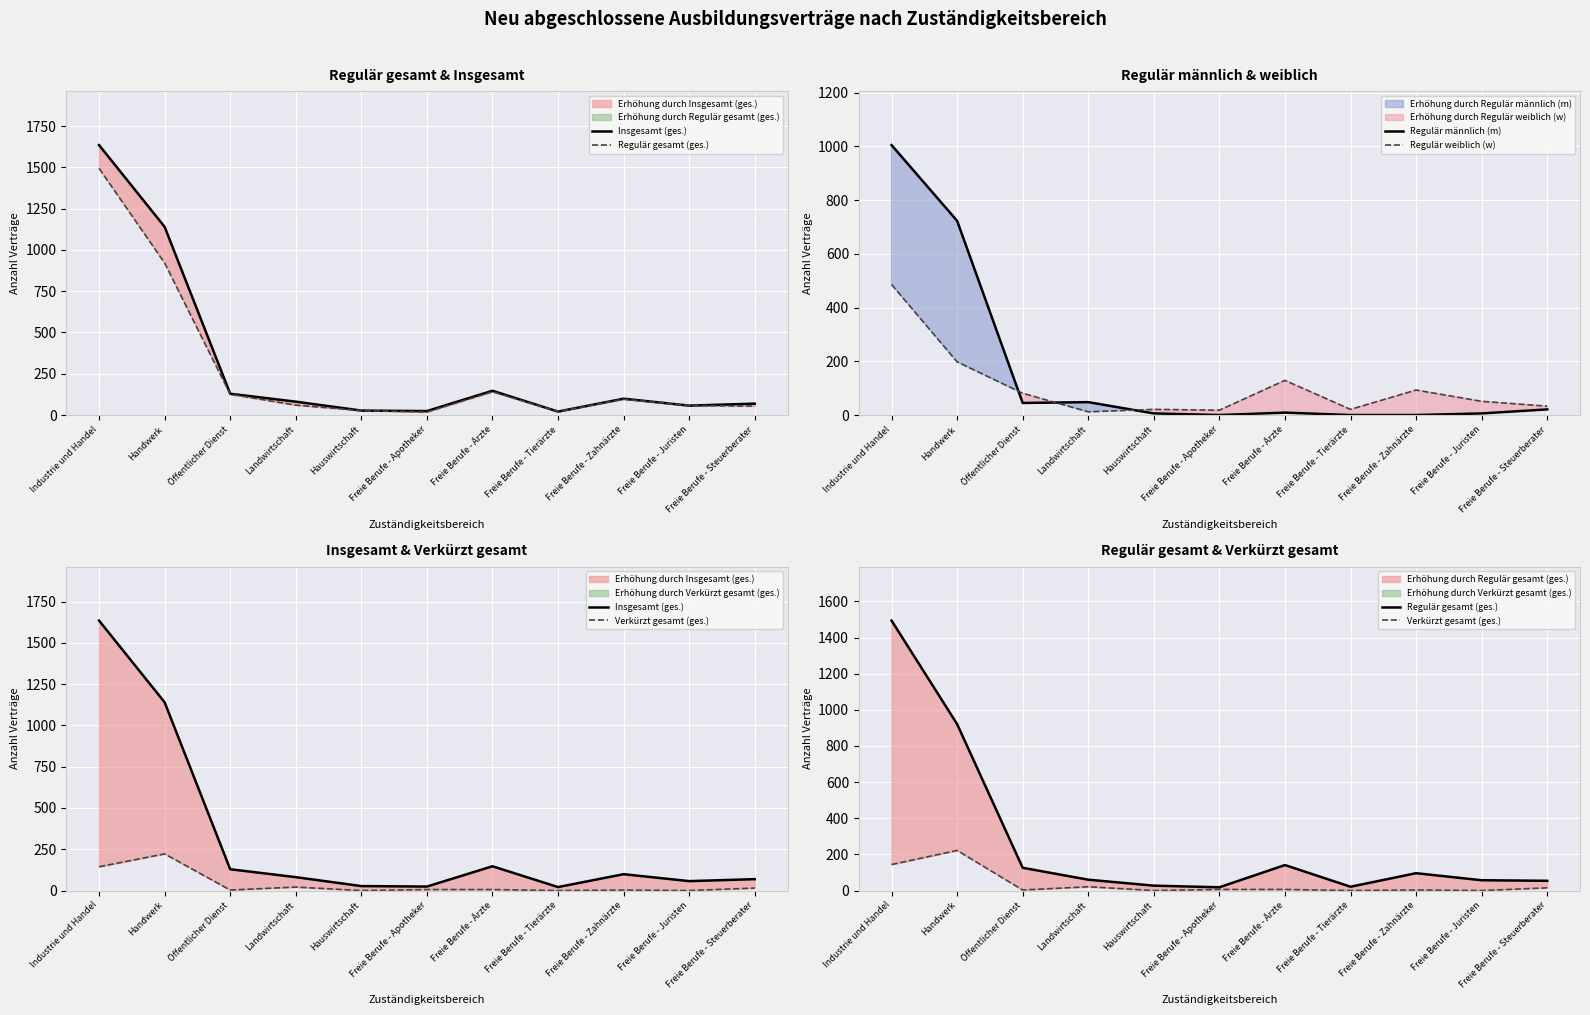

Reading right to left, what are all the values shown in this chart?

Insgesamt (ges.): 69	57	99	21	147	24	27	81	129	1140	1635
Regulär gesamt (ges.): 54	57	96	21	141	18	27	60	126	921	1494
Regulär männlich (m): 21	6	0	0	9	0	6	48	45	723	1005
Regulär weiblich (w): 33	51	93	21	129	18	21	12	81	198	486
Verkürzt gesamt (ges.): 15	0	3	0	6	6	0	21	3	222	144